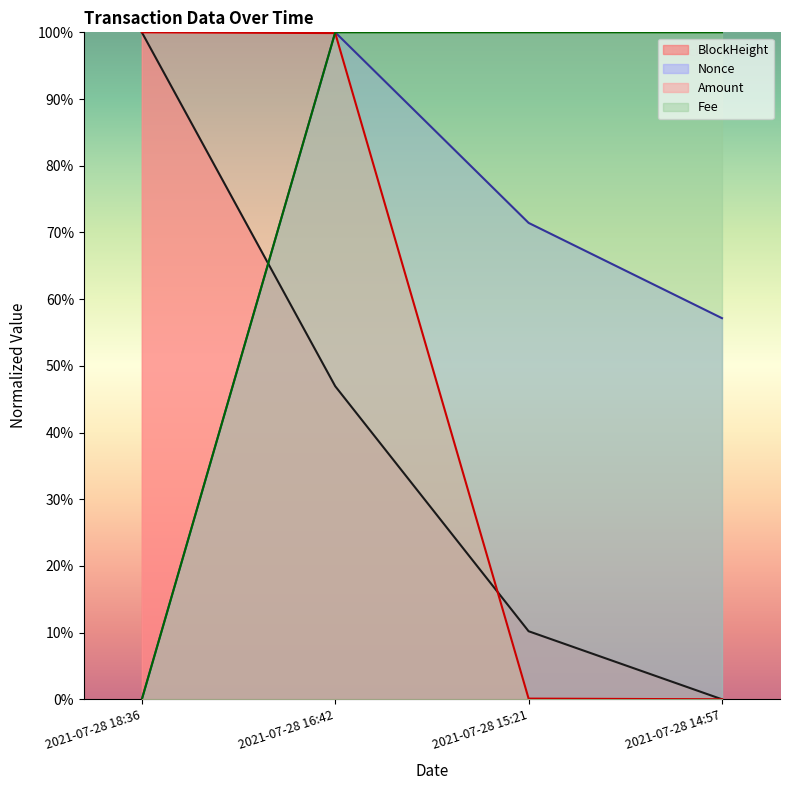

Between 2021-07-28 16:42 and 2021-07-28 15:21, which series saw the biggest shift?

Amount